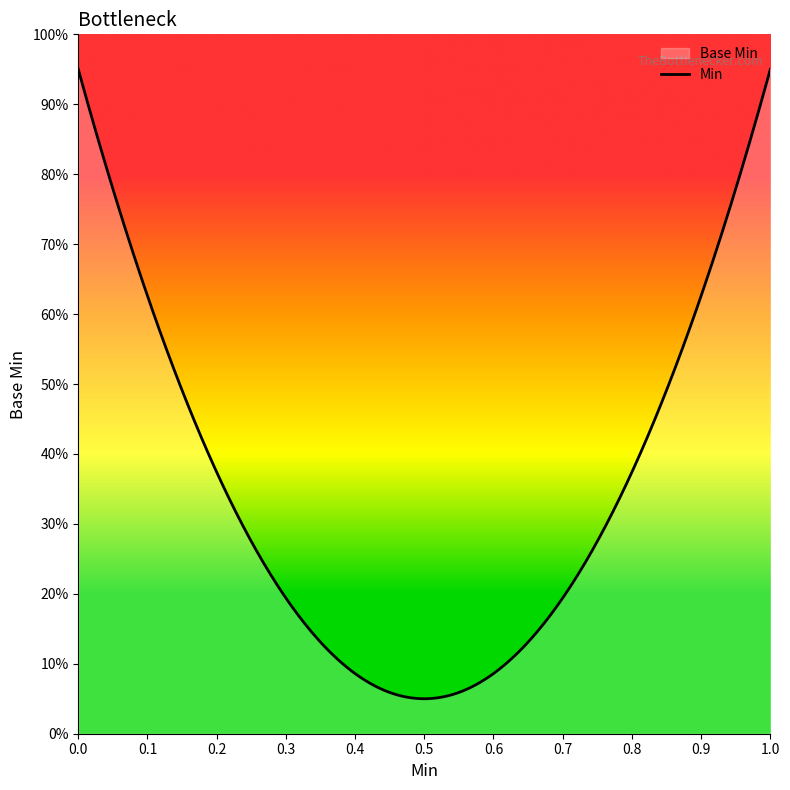

What is the label of the 2nd point from the right?

1